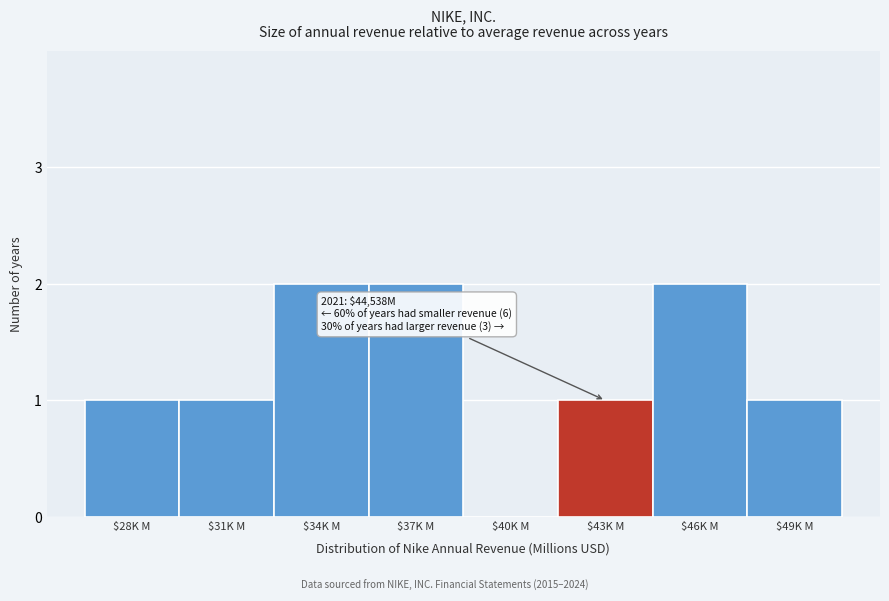

Is it true that the value at $34K M is 2?

True